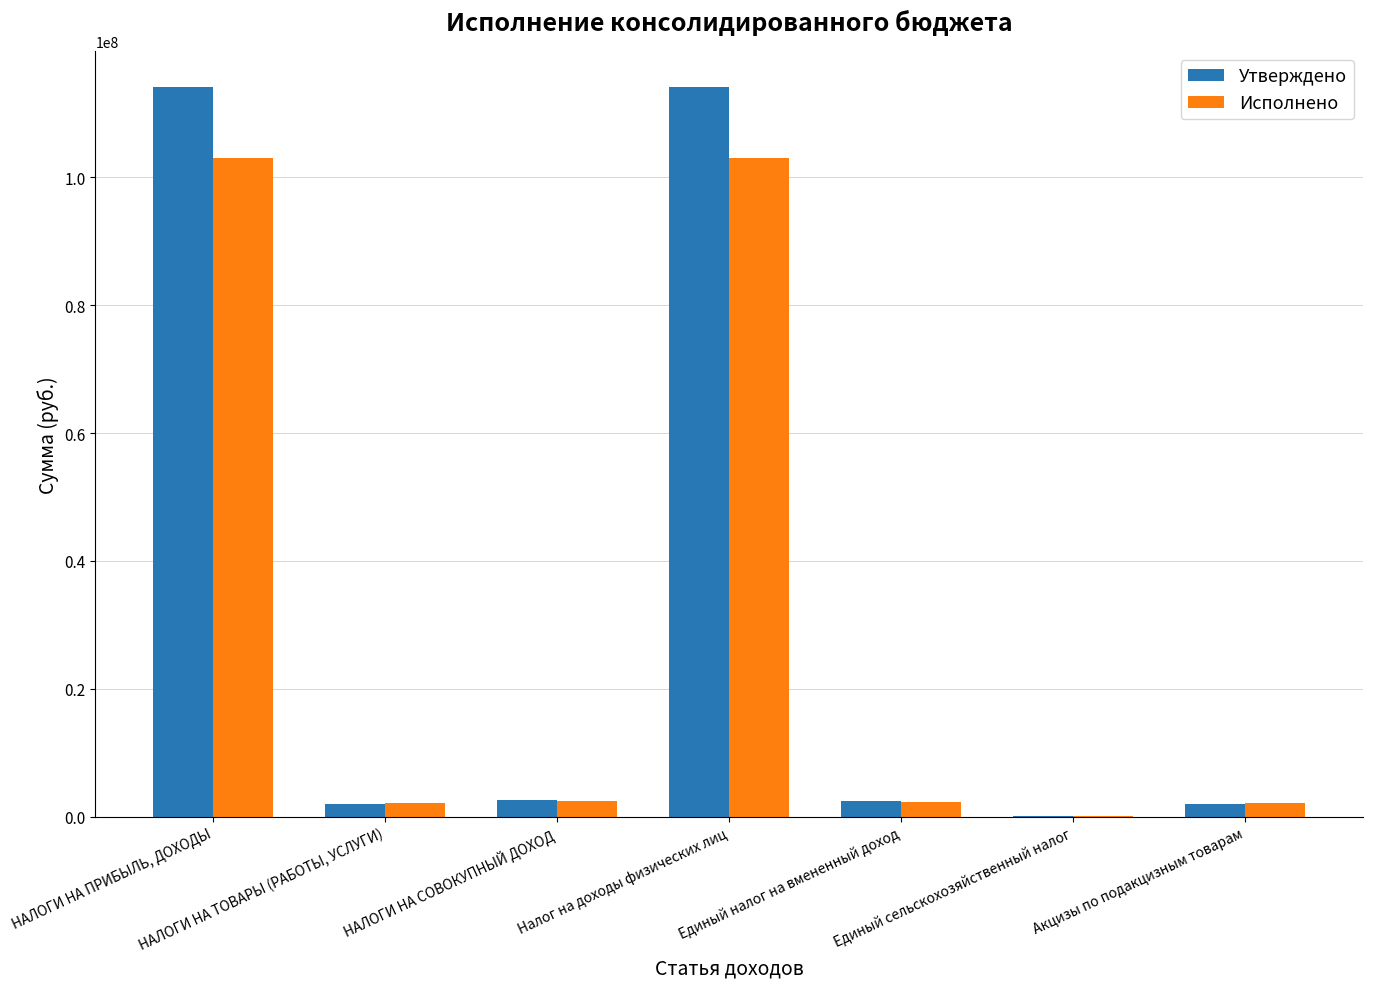

What is the greatest value displayed?

114081100.0